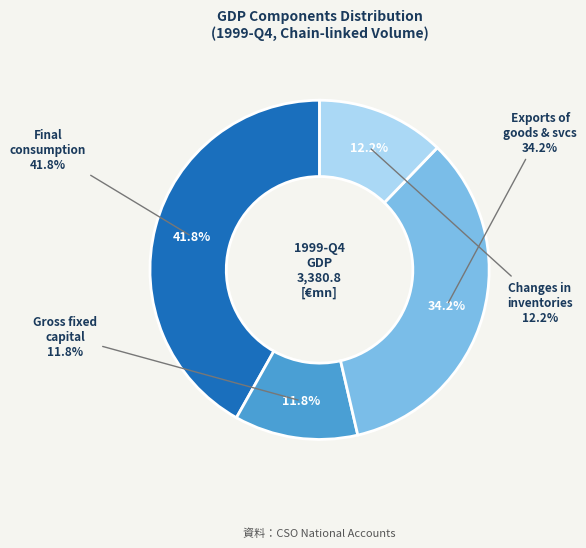

Is there any slice that represents more than half of the pie?

No